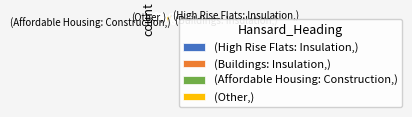

Is (Affordable Housing: Construction,) the majority of the pie?

No